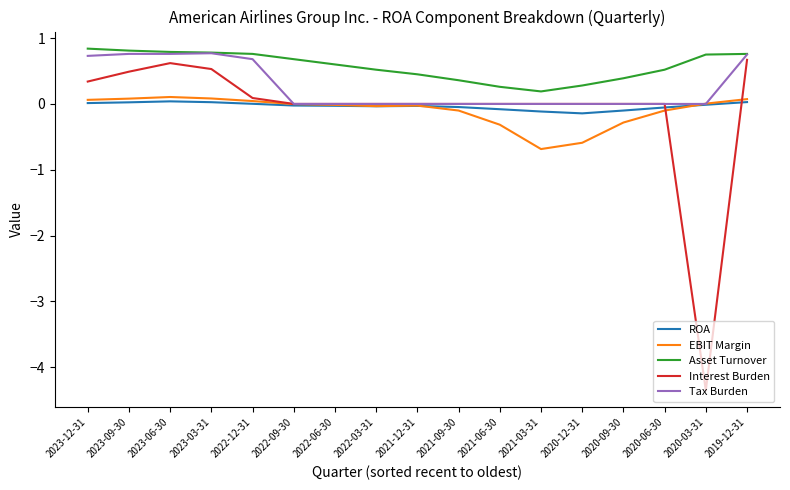

At which label does EBIT Margin reach its minimum?

2021-03-31